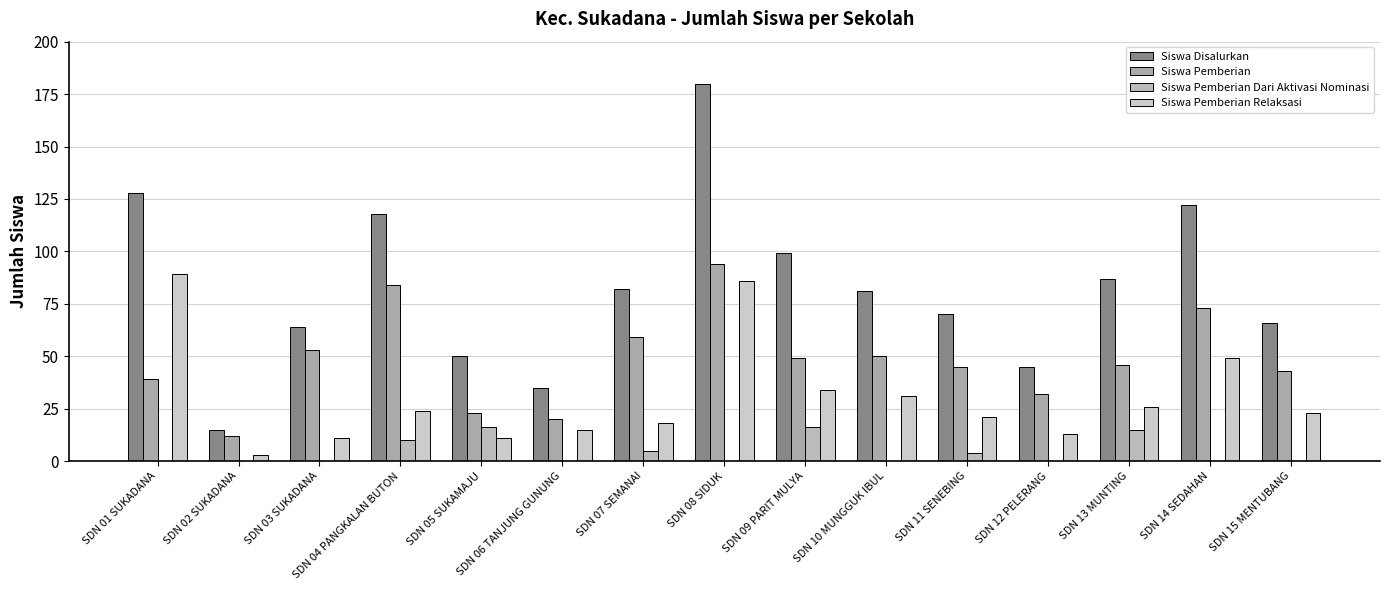

Is the value of Siswa Pemberian Relaksasi at SDN 08 SIDUK greater than the value of Siswa Pemberian at SDN 11 SENEBING?

Yes